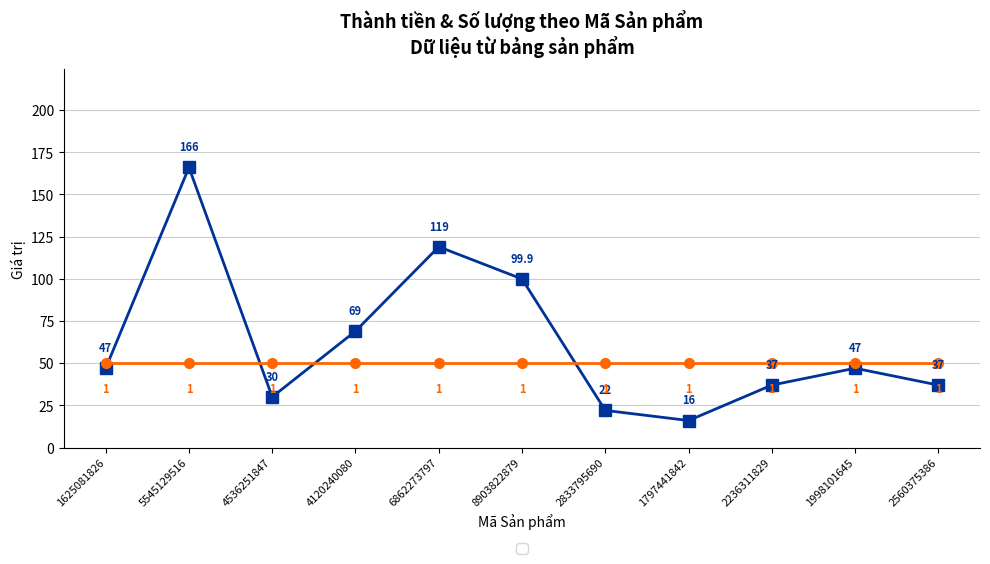

What is the difference between the highest and lowest values at 5545129516?

116.0